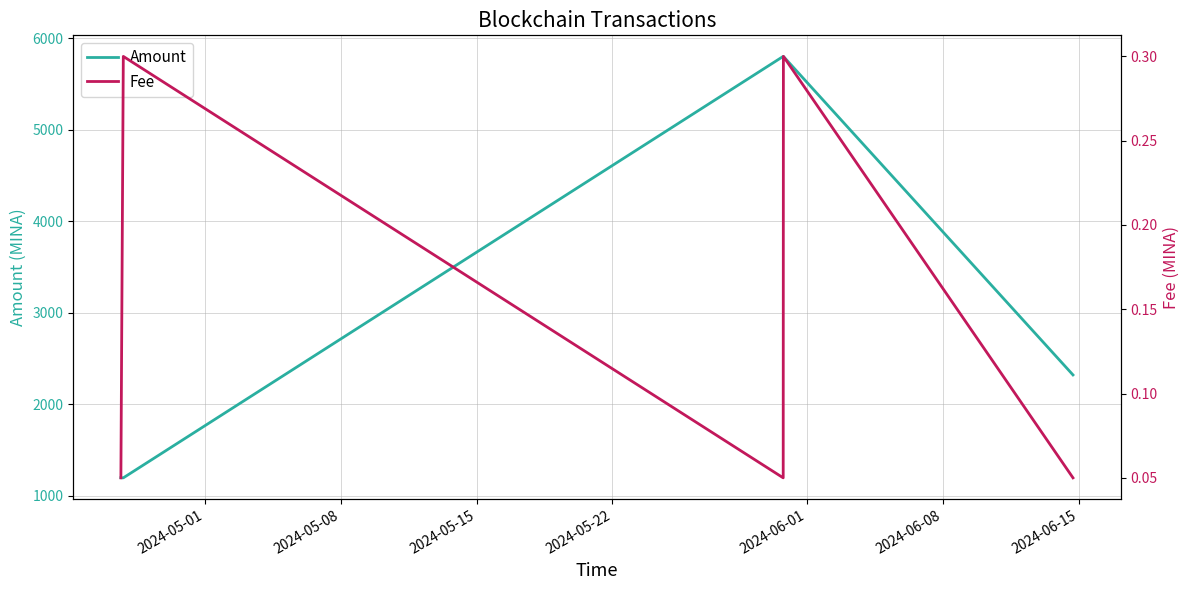

Which series changed the most between 2024-05-01 and 2024-05-15?

Amount